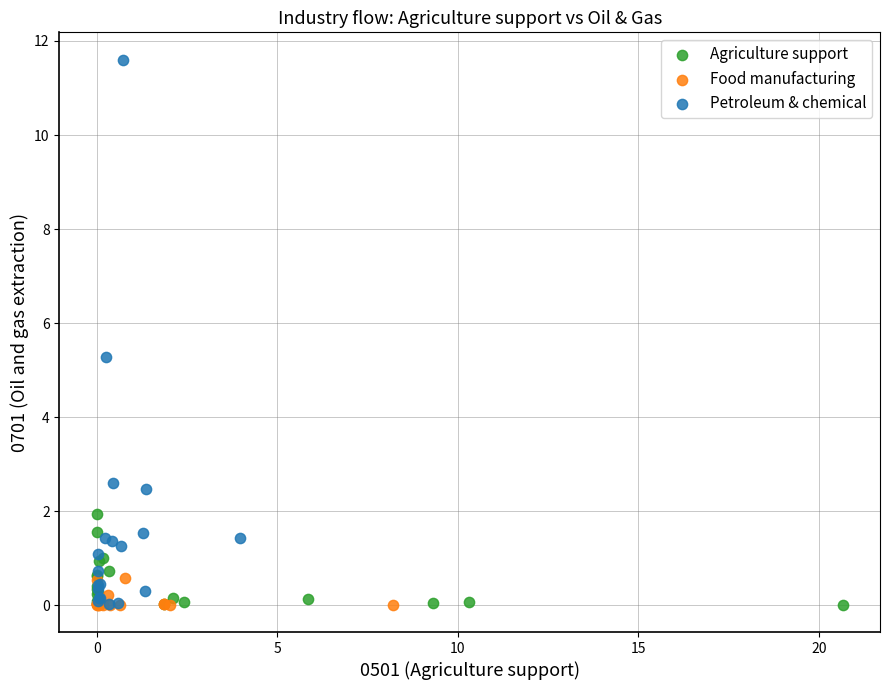

Which series has the largest Y range (max minus min)?

Petroleum & chemical